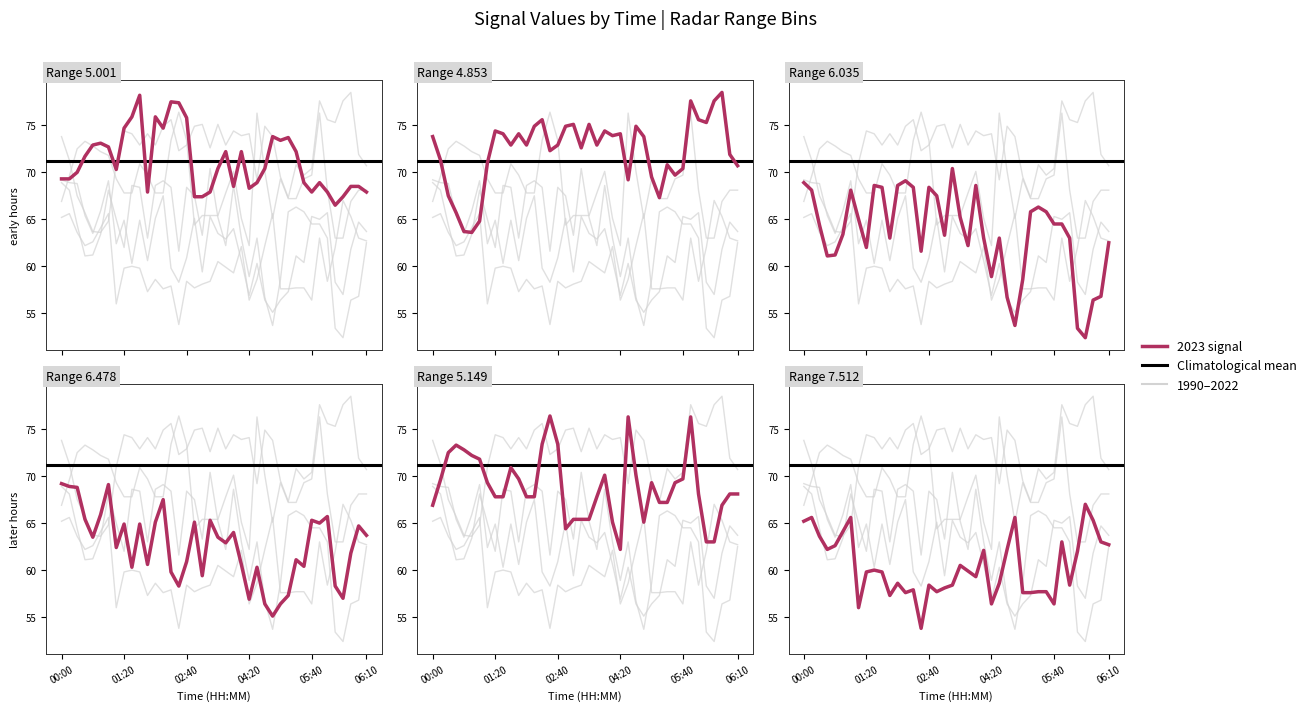

What is the lowest value of the 6.478 series?

55.1